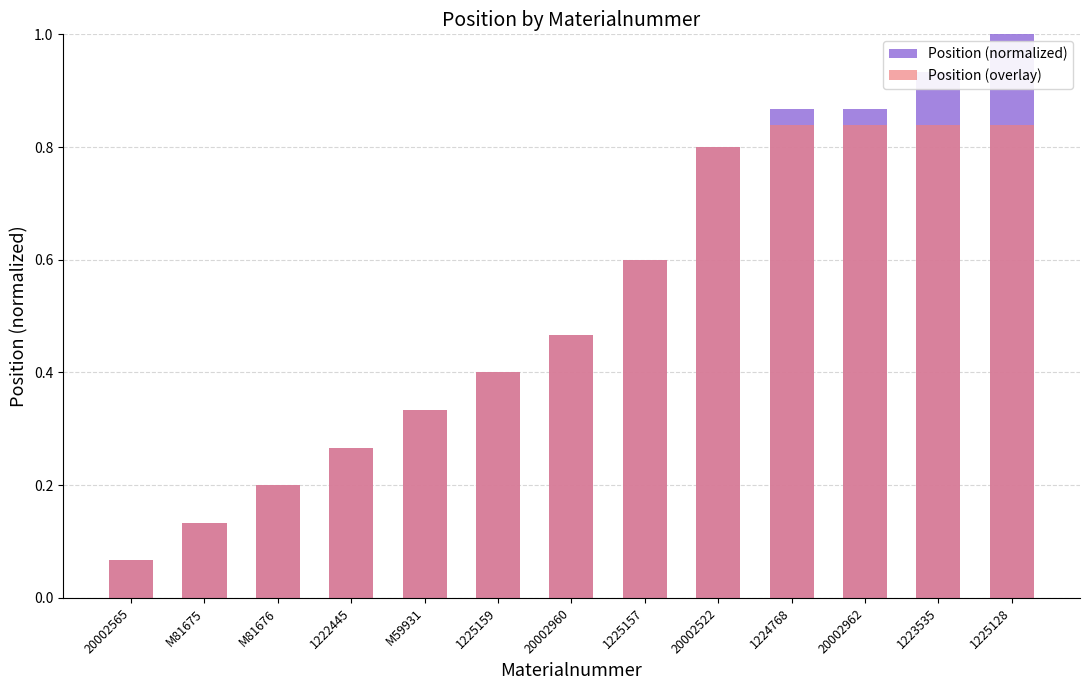

Which has a higher value, 20002522 or M81675?

20002522